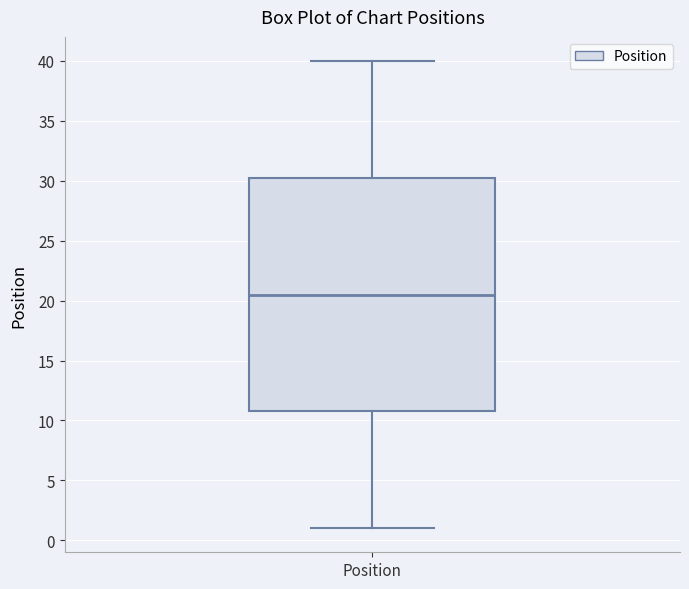

Transcribe this box plot: give where the median line is, the range the box spans, and where the two whiskers end, as read against the y-axis. The values are not printed on the chart, so give them approximately, as read against the axis.

median 20.5, box 11.0 to 30.5, whiskers 1.0 to 40.0